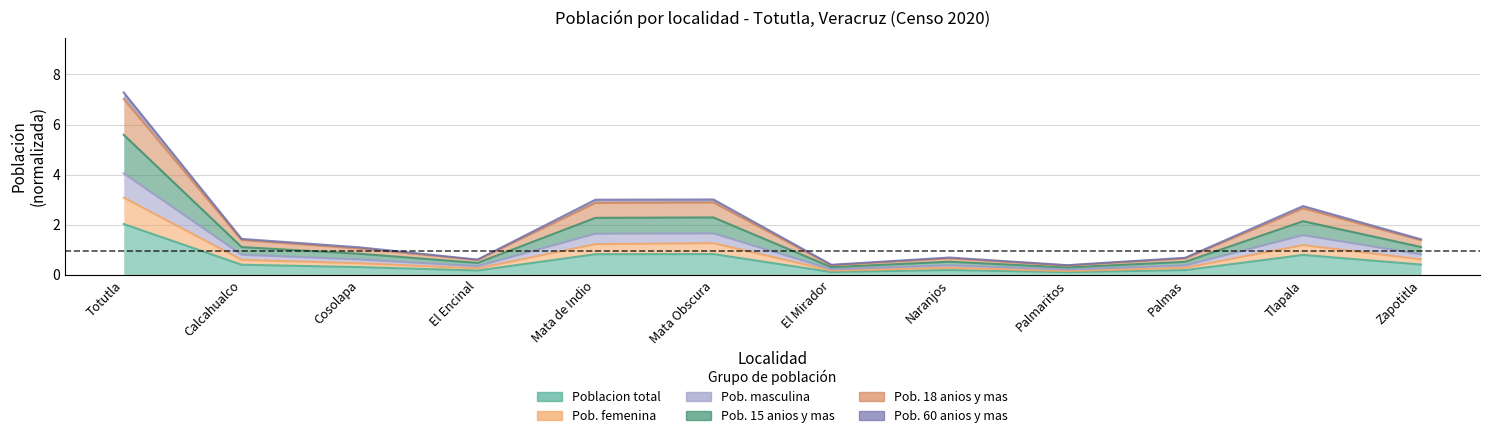

Rank the categories by Pob. femenina value from highest to lowest.

Totutla, Mata Obscura, Mata de Indio, Tlapala, Zapotitla, Calcahualco, Cosolapa, Naranjos, Palmas, El Encinal, El Mirador, Palmaritos